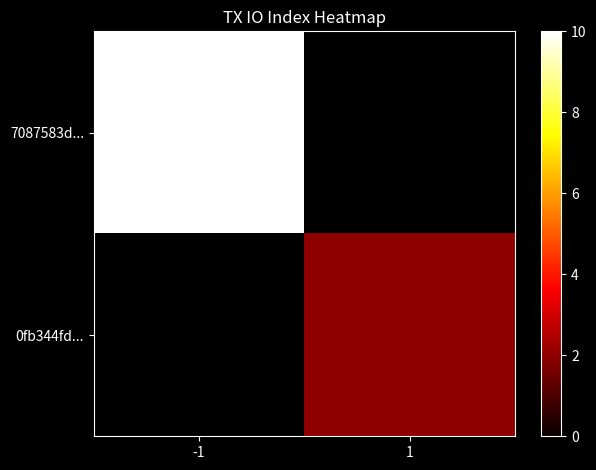

Where is 7087583d... nearest to the value 10?

-1